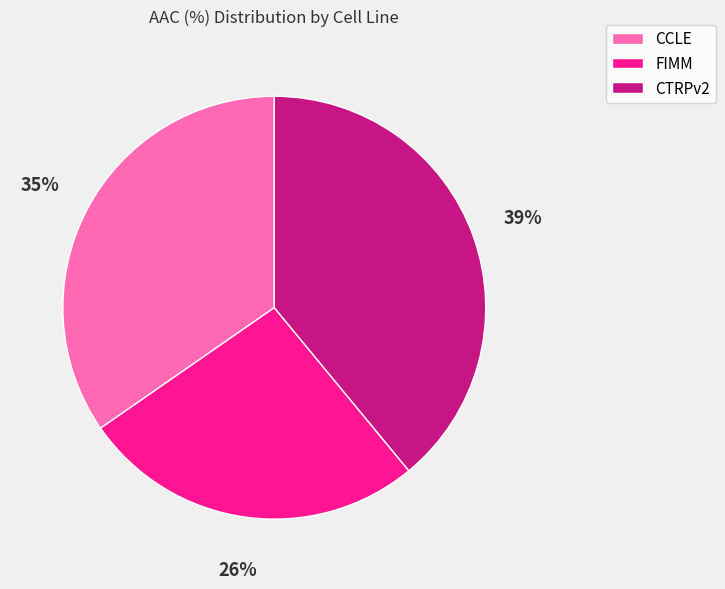

Is the sum of CCLE and FIMM greater than half?

Yes